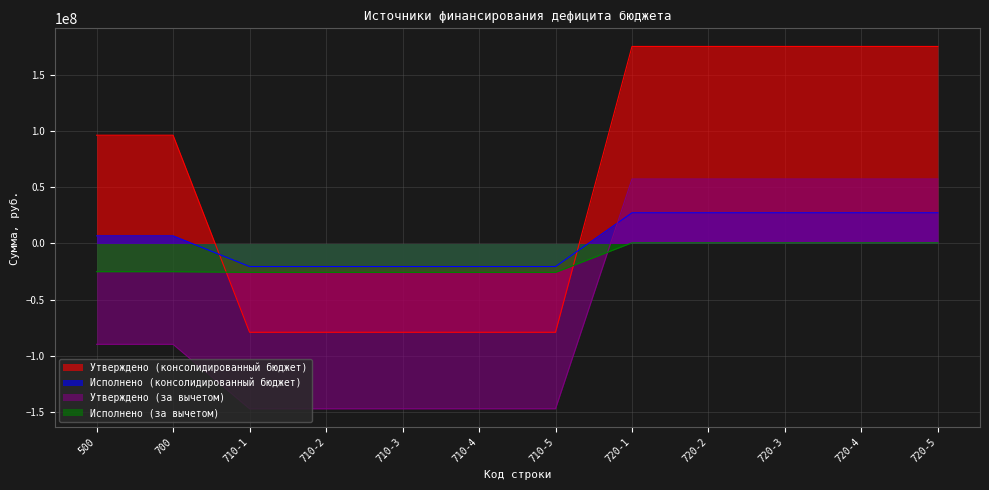

How many values in Утверждено (консолидированный бюджет) are below zero?

5